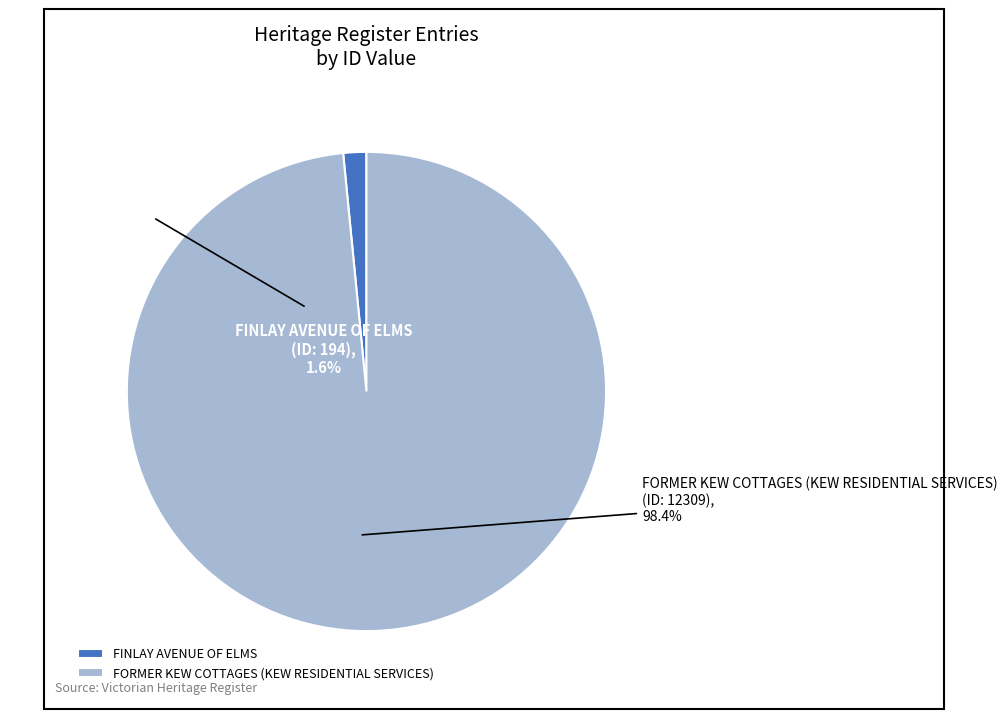

To the nearest percent, what percentage of the pie is FORMER KEW COTTAGES (KEW RESIDENTIAL SERVICES)?

98%